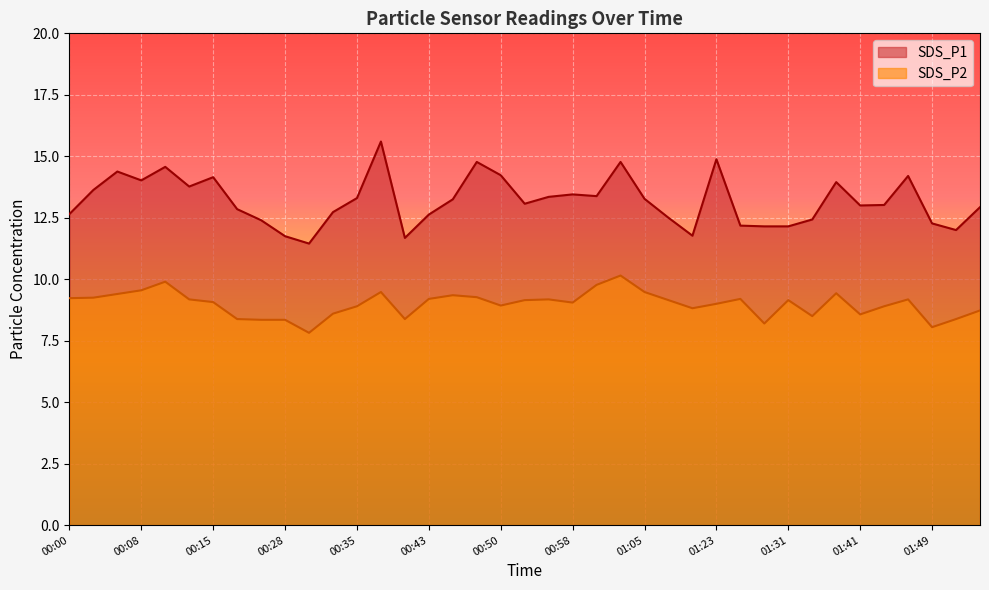

In SDS_P2, how many points are higher than both neighbors (excluding endpoints)?

9